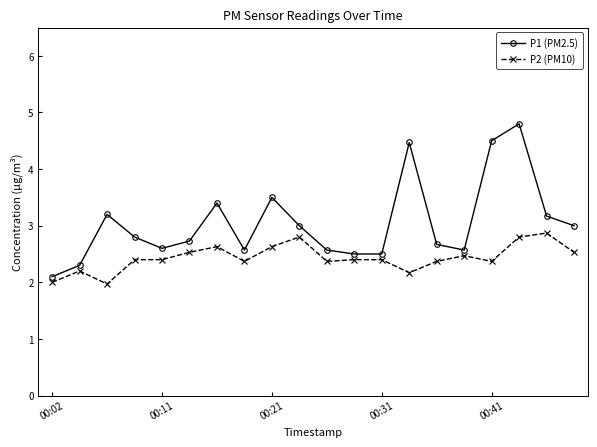

How many categories are shown in the chart?

20